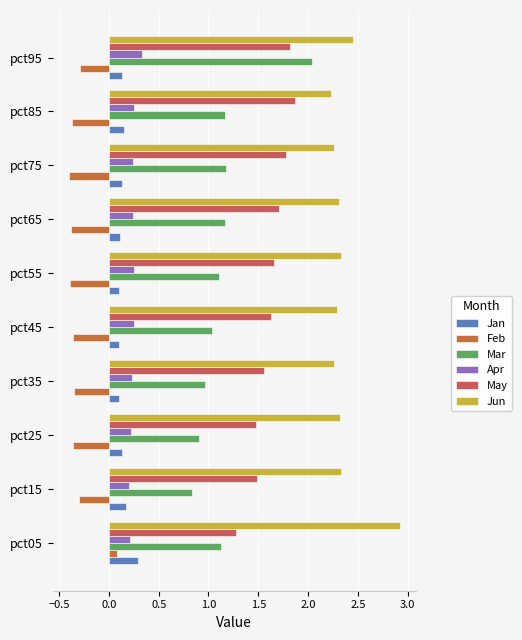

Reading left to right, what are all the values shown in this chart?

Jan: 0.3	0.2	0.1	0.1	0.1	0.1	0.1	0.1	0.2	0.1
Feb: 0.1	-0.3	-0.4	-0.3	-0.4	-0.4	-0.4	-0.4	-0.4	-0.3
Mar: 1.1	0.8	0.9	1.0	1.0	1.1	1.2	1.2	1.2	2.0
Apr: 0.2	0.2	0.2	0.2	0.2	0.2	0.2	0.2	0.3	0.3
May: 1.3	1.5	1.5	1.6	1.6	1.7	1.7	1.8	1.9	1.8
Jun: 2.9	2.3	2.3	2.3	2.3	2.3	2.3	2.3	2.2	2.5